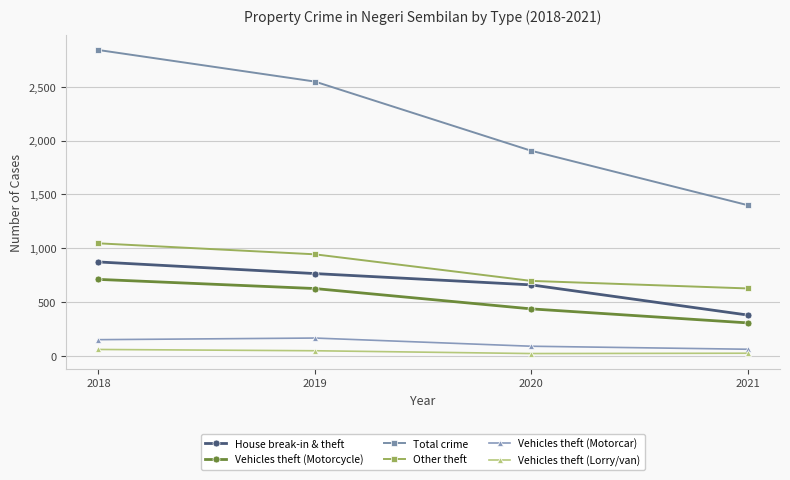

Which series has the largest range (max minus min)?

Total crime